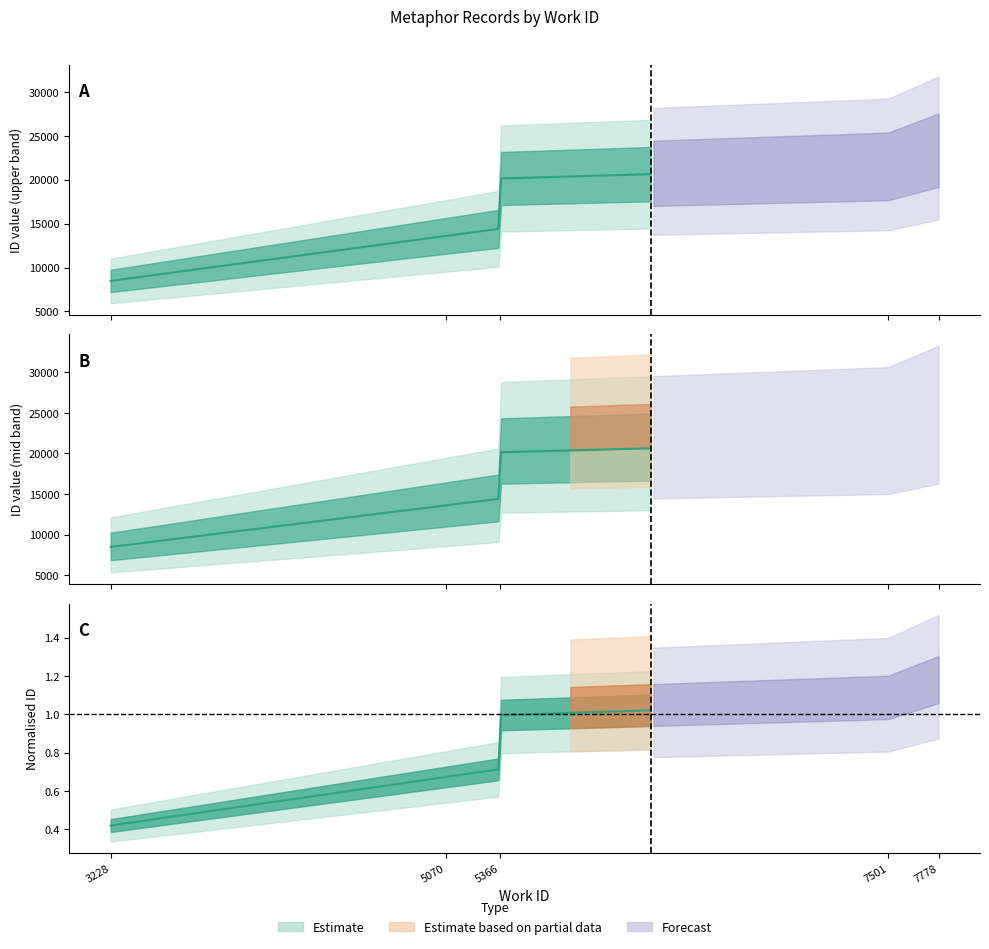

True or false: id_upper and id_lower cross at least once.

False